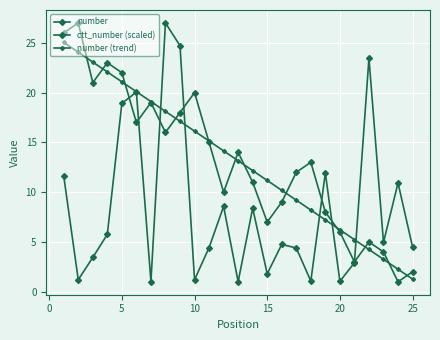

Count the number of data series in this chart.

3